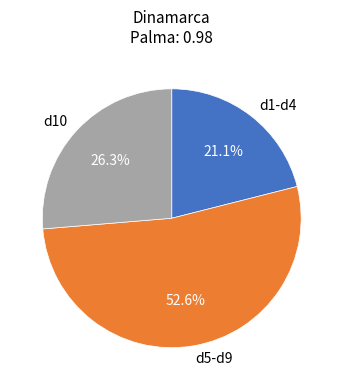

To the nearest percent, what is the difference between the largest and smallest slice percentages?

32%